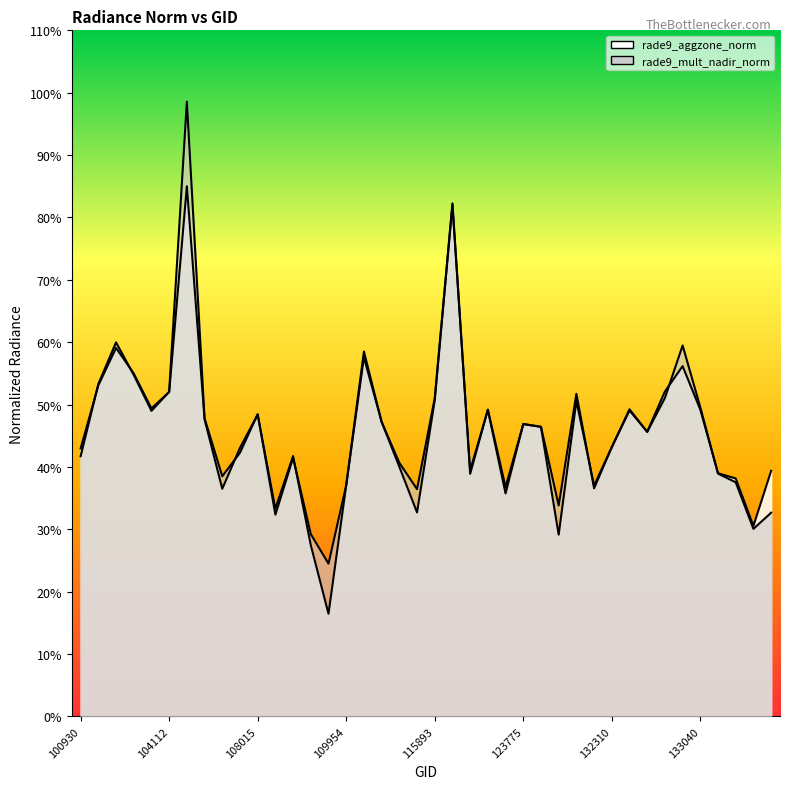

Which label corresponds to the smallest value in the chart?

109595